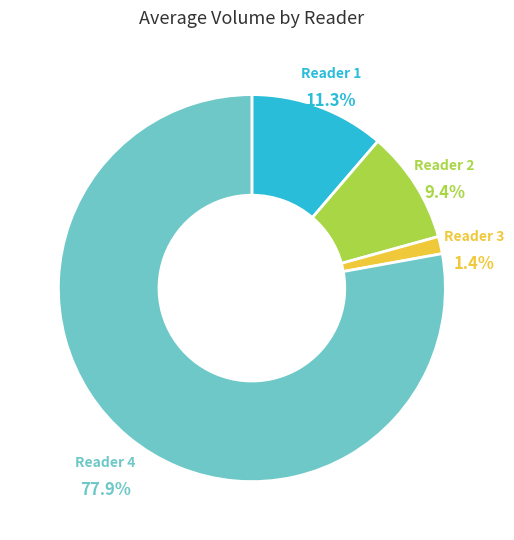

Is there a majority slice in this chart?

Yes